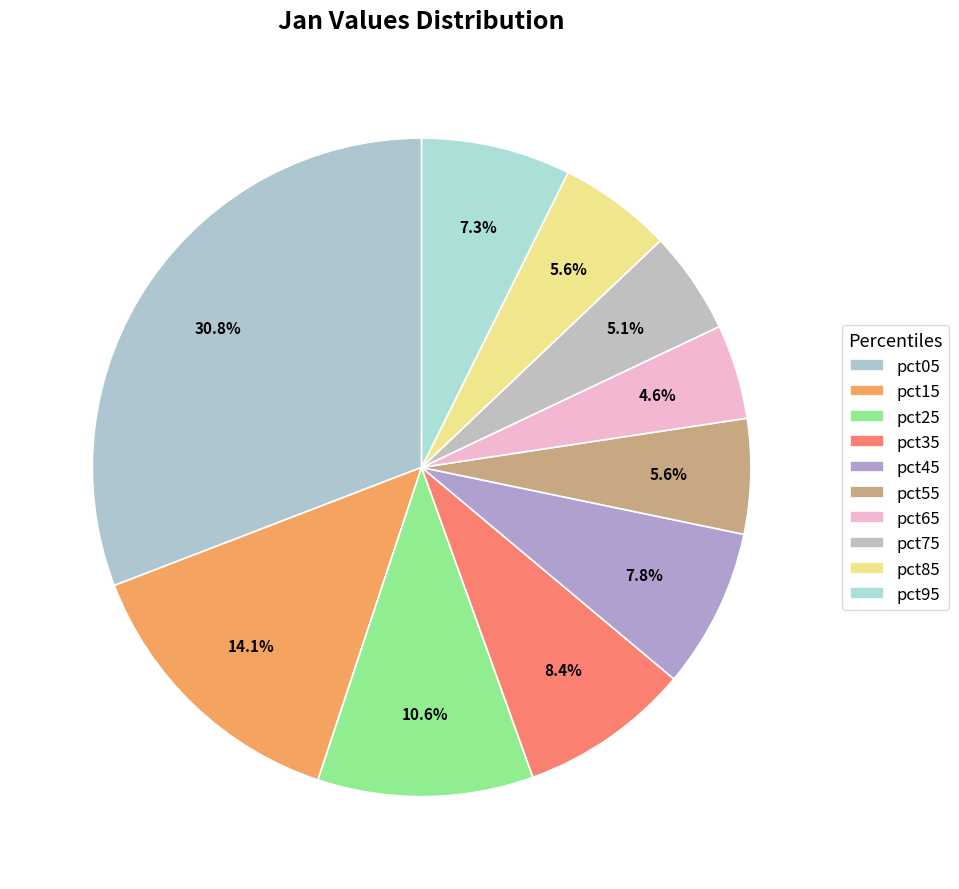

Does pct05 represent more than half of the total?

No